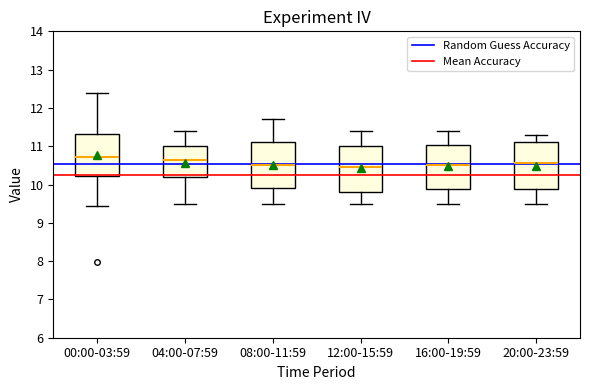

Reading left to right, read every box against the y-axis: the position of its median line, the range the box covers, and the ends of its whiskers. The values are not printed on the chart, so give them approximately, as read against the axis.

00:00-03:59: median 10.7, box 10.2 to 11.3, whiskers 9.4 to 12.4
04:00-07:59: median 10.7, box 10.2 to 11.0, whiskers 9.5 to 11.4
08:00-11:59: median 10.5, box 9.9 to 11.1, whiskers 9.5 to 11.7
12:00-15:59: median 10.5, box 9.8 to 11.0, whiskers 9.5 to 11.4
16:00-19:59: median 10.5, box 9.9 to 11.0, whiskers 9.5 to 11.4
20:00-23:59: median 10.6, box 9.9 to 11.1, whiskers 9.5 to 11.3